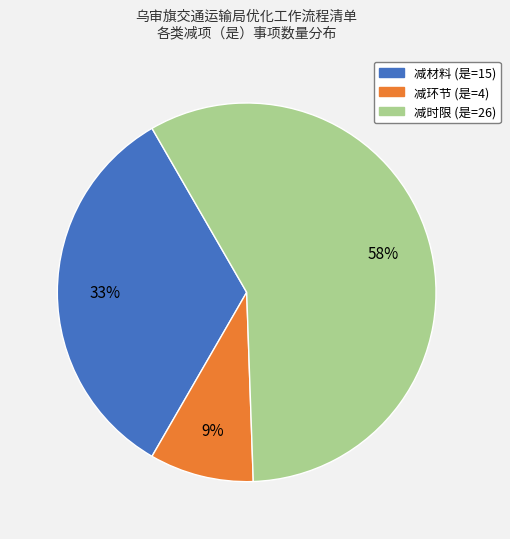

What is the largest slice in the pie chart?

减时限